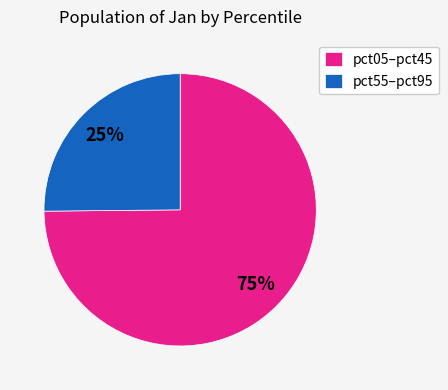

Is there any slice that represents more than half of the pie?

Yes